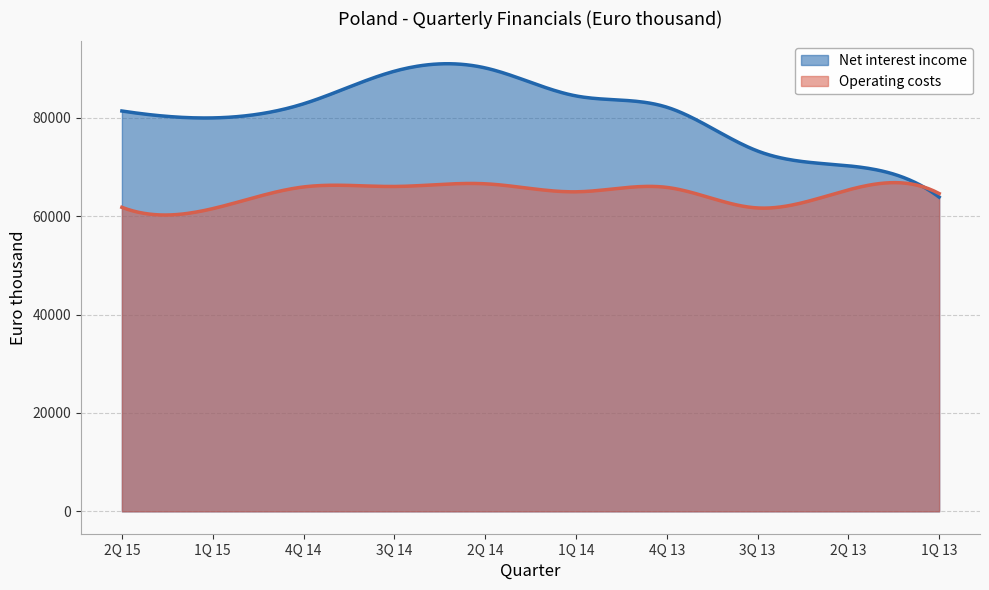

True or false: Operating costs and Net interest income intersect in this chart.

True